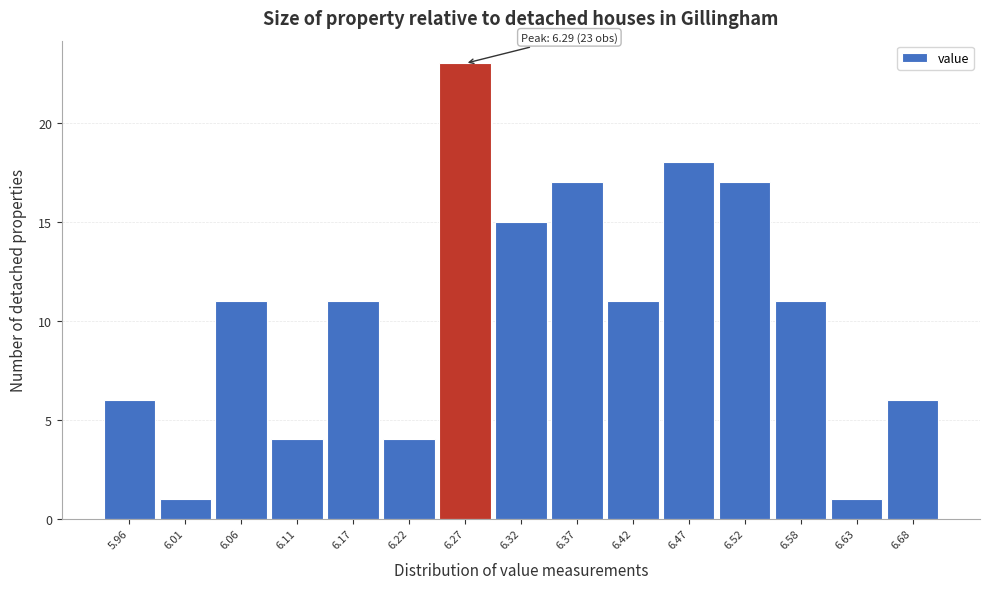

Reading left to right, transcribe all the data shown in this chart.

6	1	11	4	11	4	23	15	17	11	18	17	11	1	6